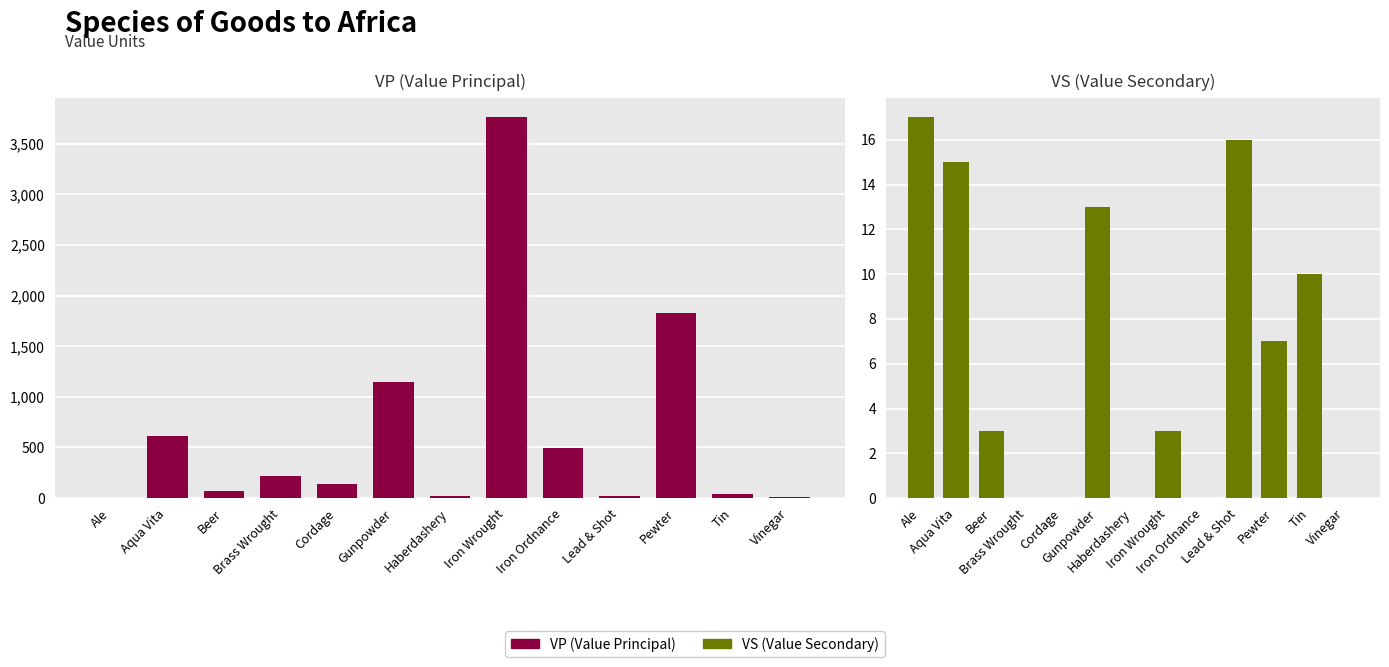

Rank the categories by VS (Value Secondary) value from highest to lowest.

Ale, Lead & Shot, Aqua Vita, Gunpowder, Tin, Pewter, Beer, Iron Wrought, Brass Wrought, Cordage, Haberdashery, Iron Ordnance, Vinegar